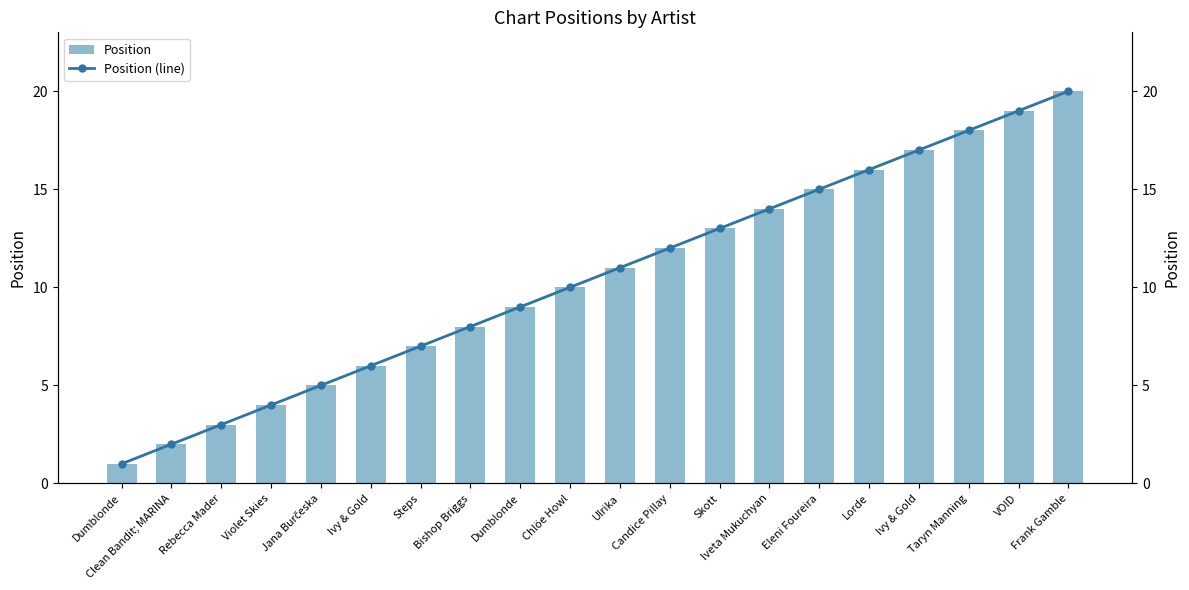

What is the label of the 20th bar from the left?

Frank Gamble